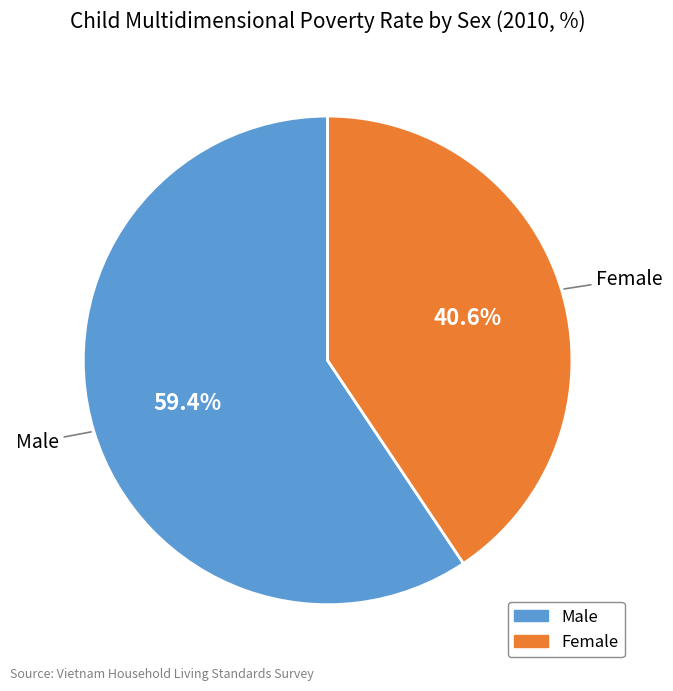

What portion of the pie excludes Male?

40.6%